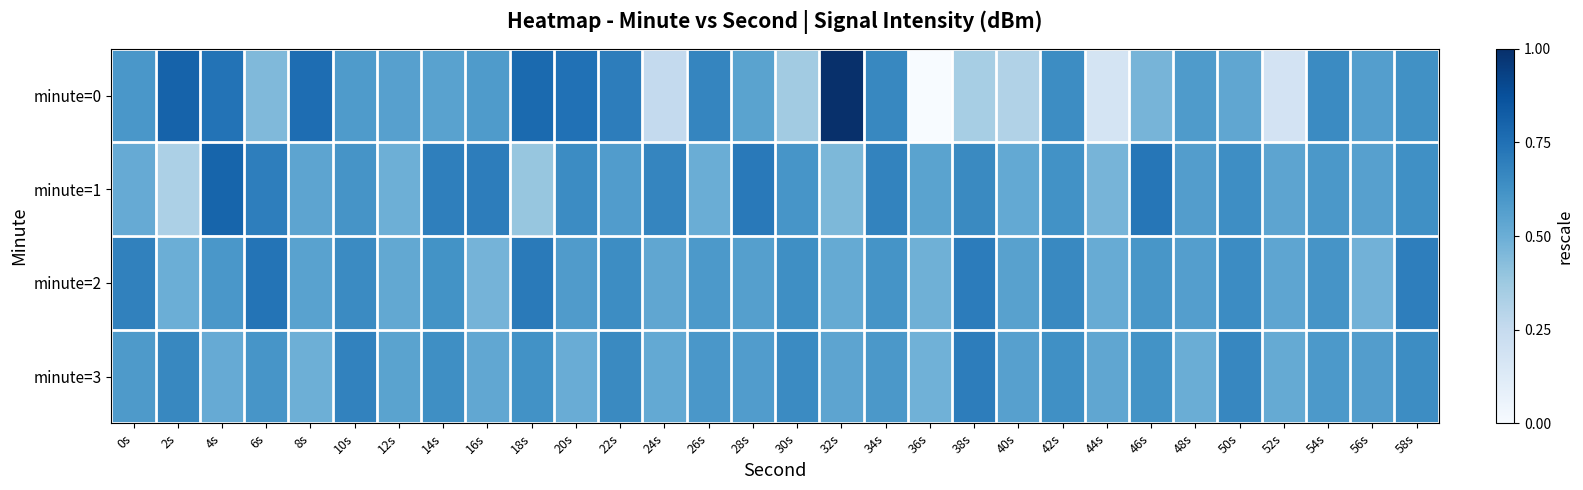

Which series has the largest total across all categories?

minute=2